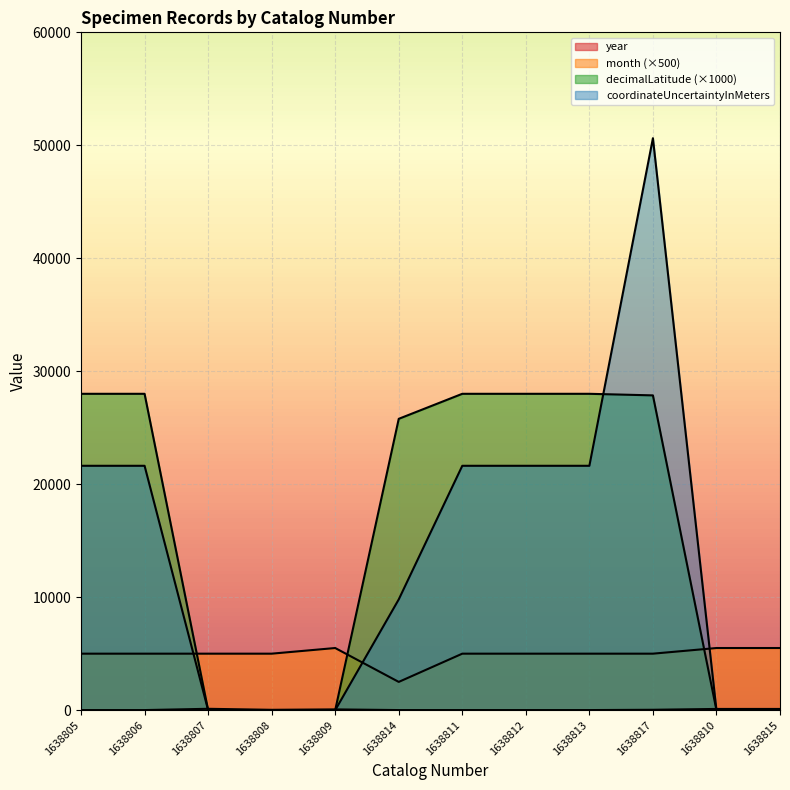

What is the sum of the year values at 1638814 and 1638810?

114.0